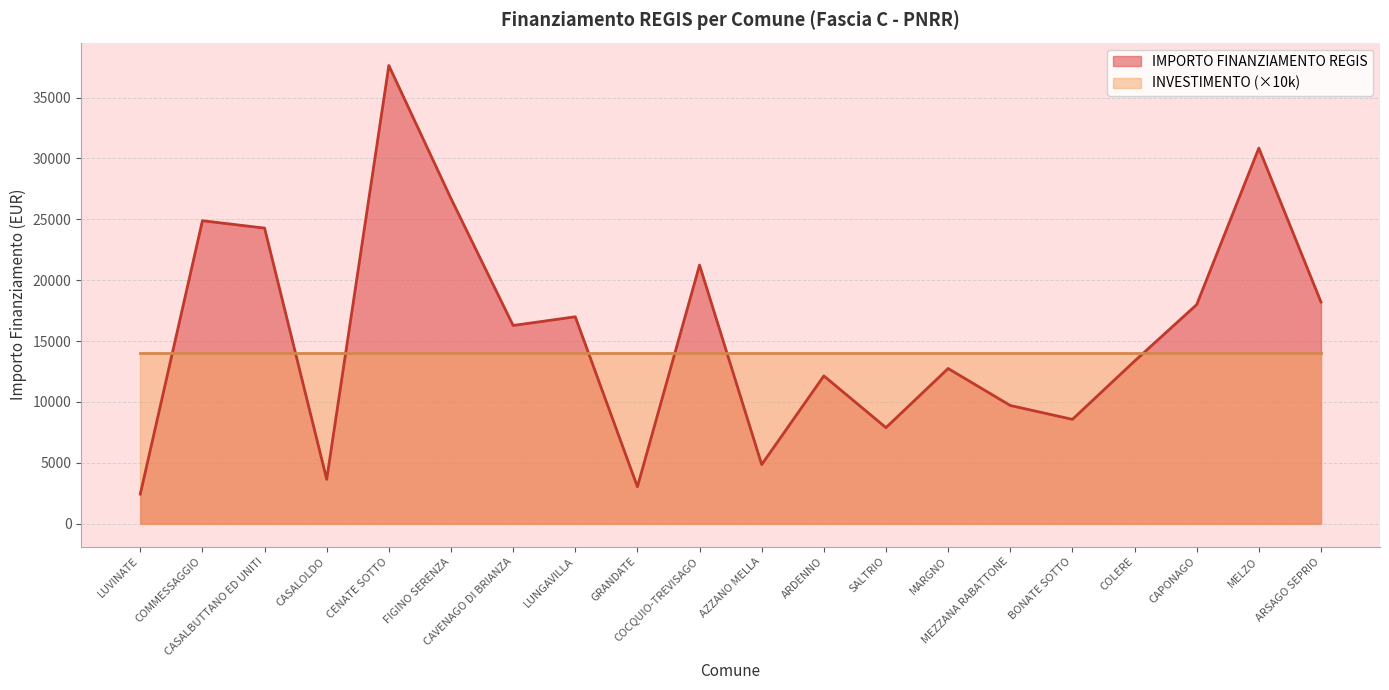

What is the label of the 2nd point from the left?

COMMESSAGGIO